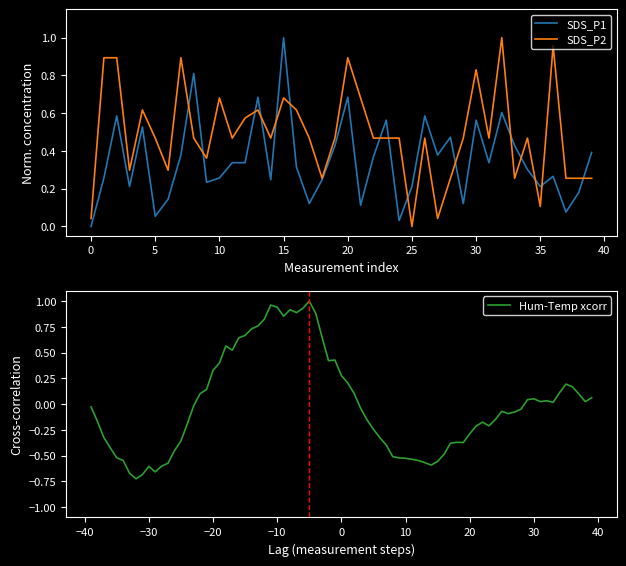

True or false: Hum-Temp xcorr has a value of -0.9 at −30.

False